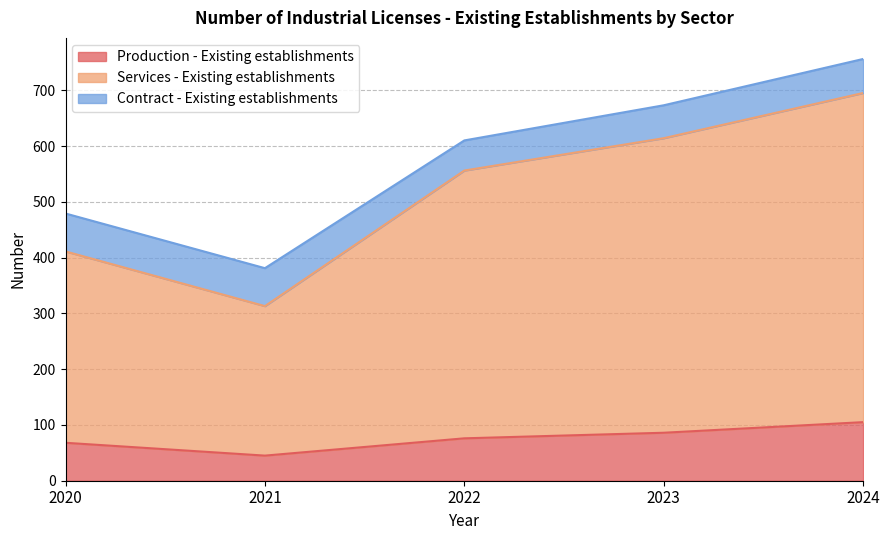

What value does the Production - Existing establishments series have at 2020?

68